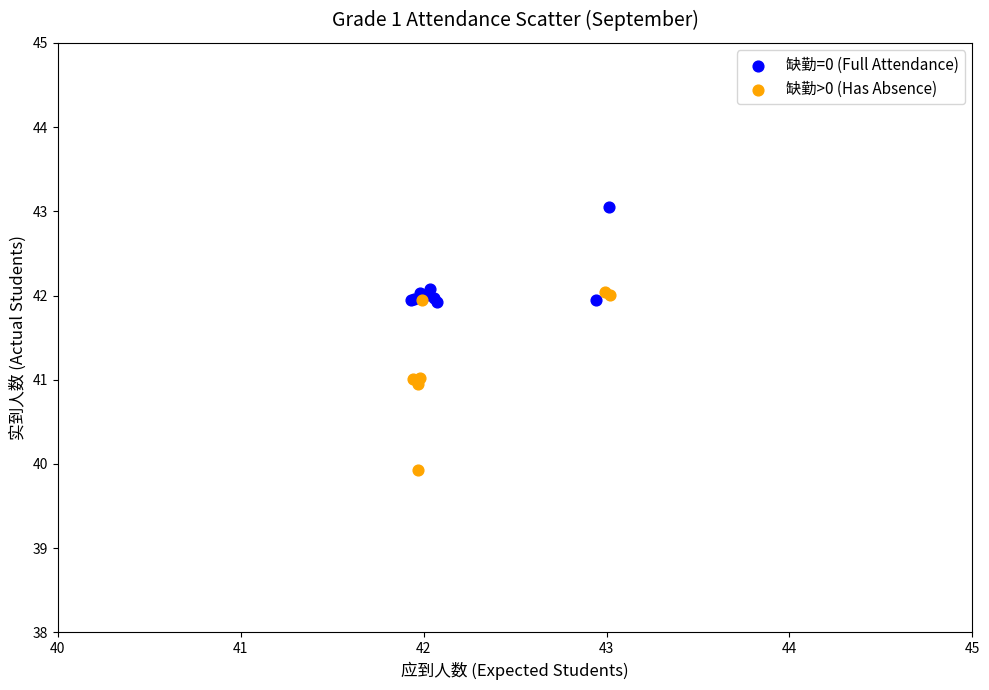

What are all the series names shown in the legend?

缺勤=0 (Full Attendance), 缺勤>0 (Has Absence)